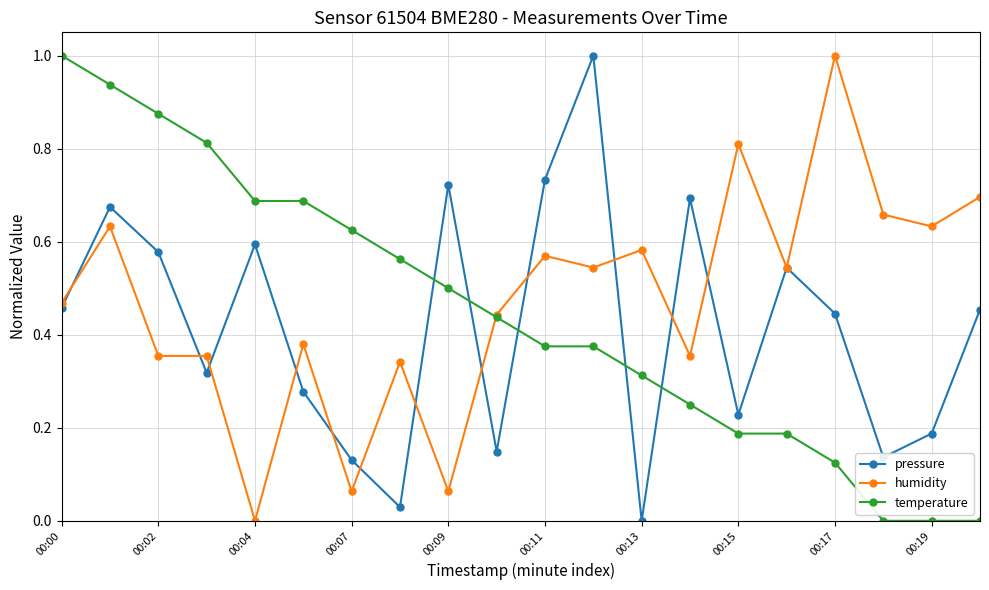

What is the highest value of the humidity series?

1.0